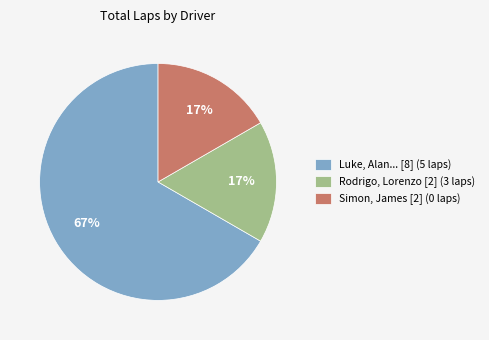

What is the largest slice in the pie chart?

Luke, Alan... [8] (5 laps)